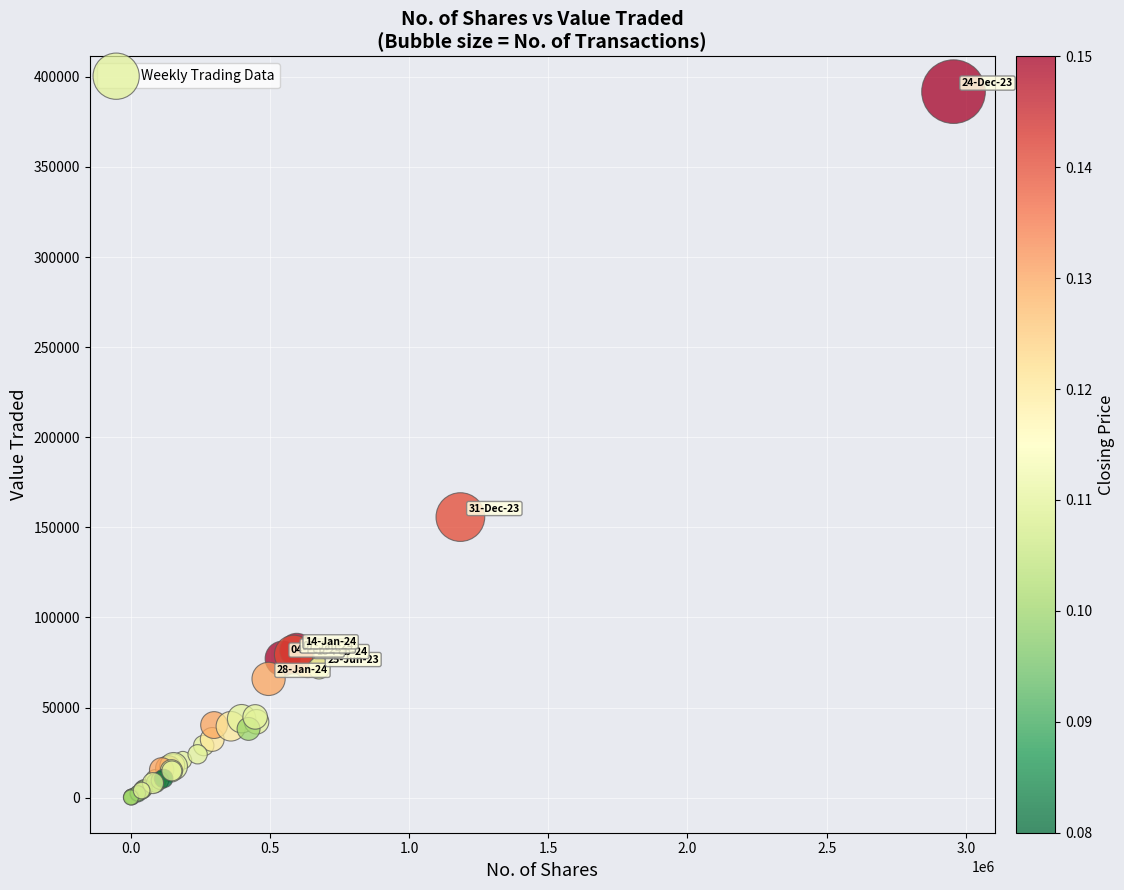

What Y value in the scatter plot is closest to 195945?

155685